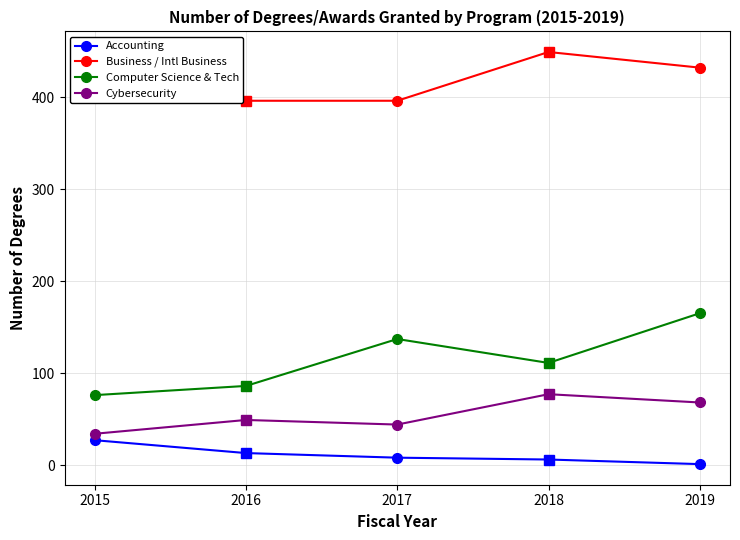

What is the lowest value of the Cybersecurity series?

34